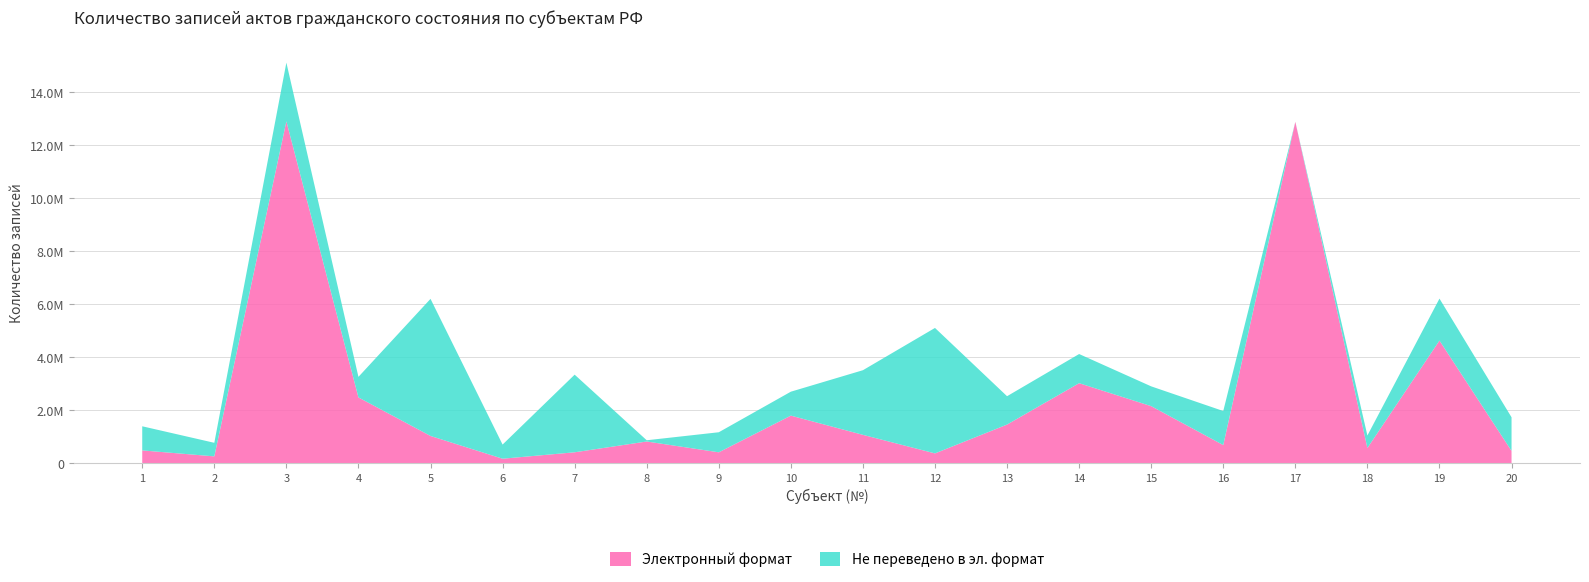

Reading left to right, list all the values displayed in this chart.

Электронный формат: 490009	265453	12906935	2489800	1035606	176691	419271	826210	418478	1802600	1077585	377340	1465364	3026648	2159966	691233	12889431	581249	4634809	471999
Не переведено в эл. формат: 910385	511335	2215716	775453	5173011	533983	2929103	46712	756668	903085	2438489	4734185	1069895	1100352	747036	1285244	0	470466	1583466	1267938